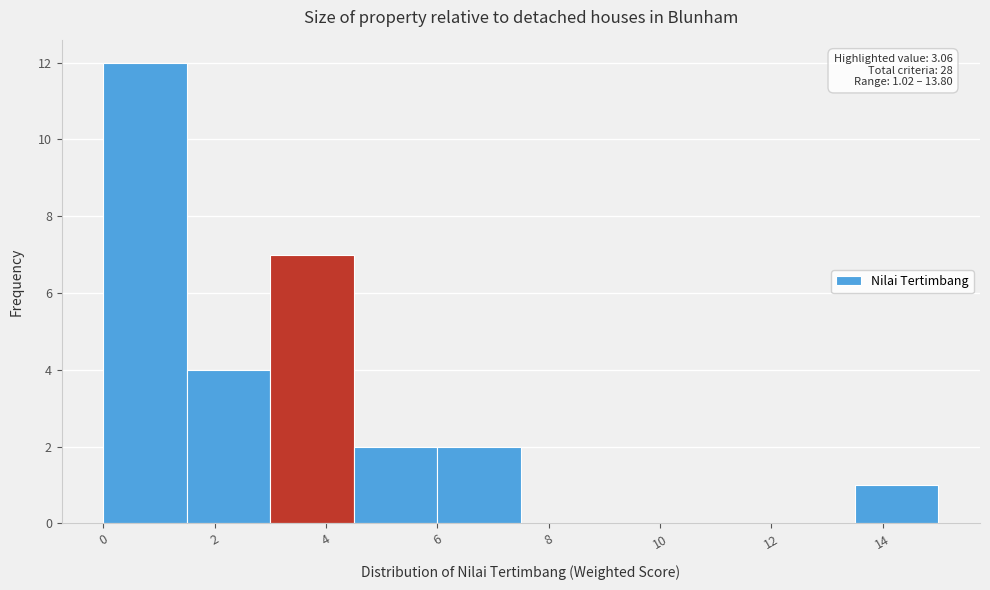

Over which range of the x-axis is the bar tallest?

0.0 to 1.5